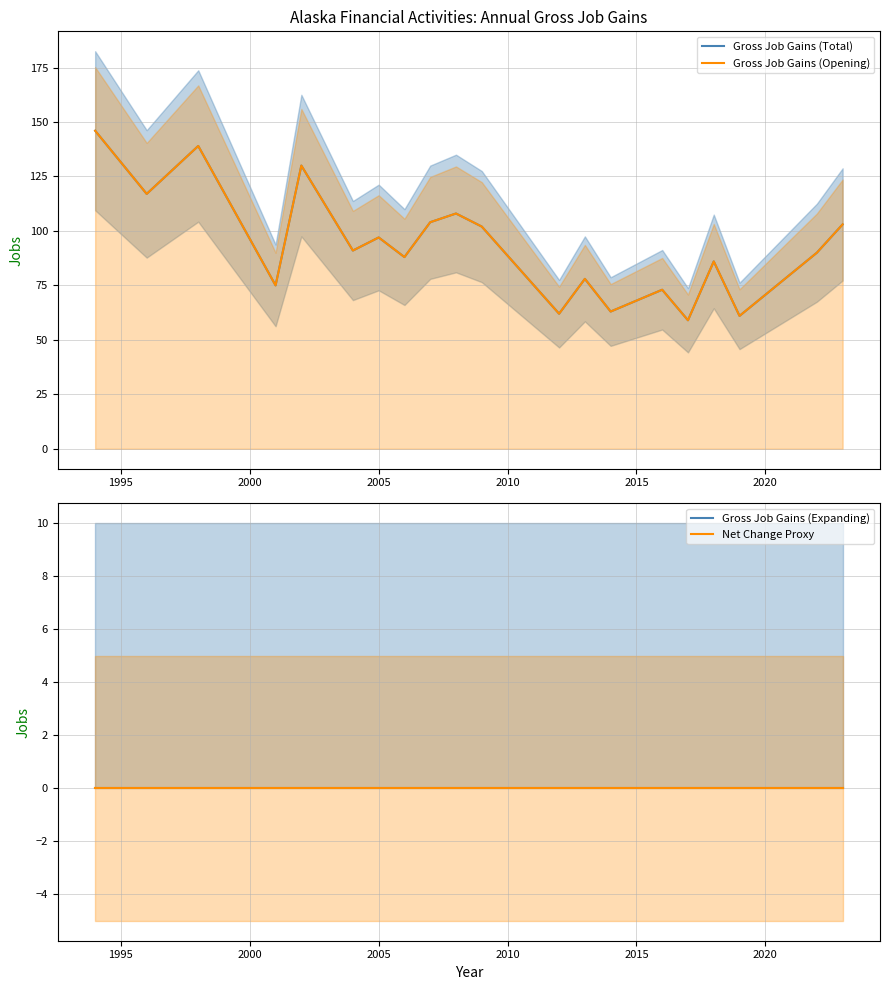

True or false: Net Change Proxy has more than 0 interior local peaks.

False